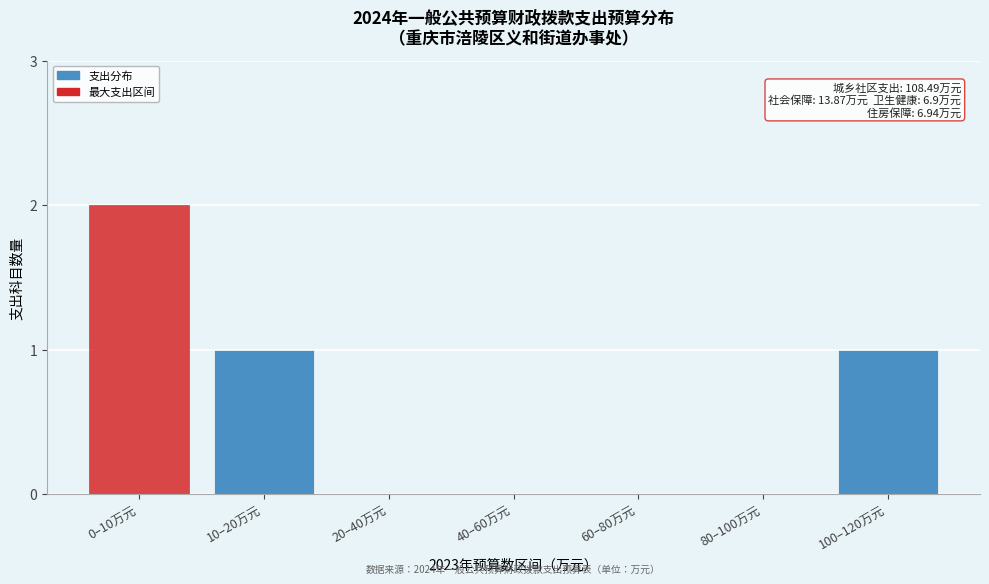

Reading right to left, list all the values displayed in this chart.

100–120万元=1	80–100万元=0	60–80万元=0	40–60万元=0	20–40万元=0	10–20万元=1	0–10万元=2